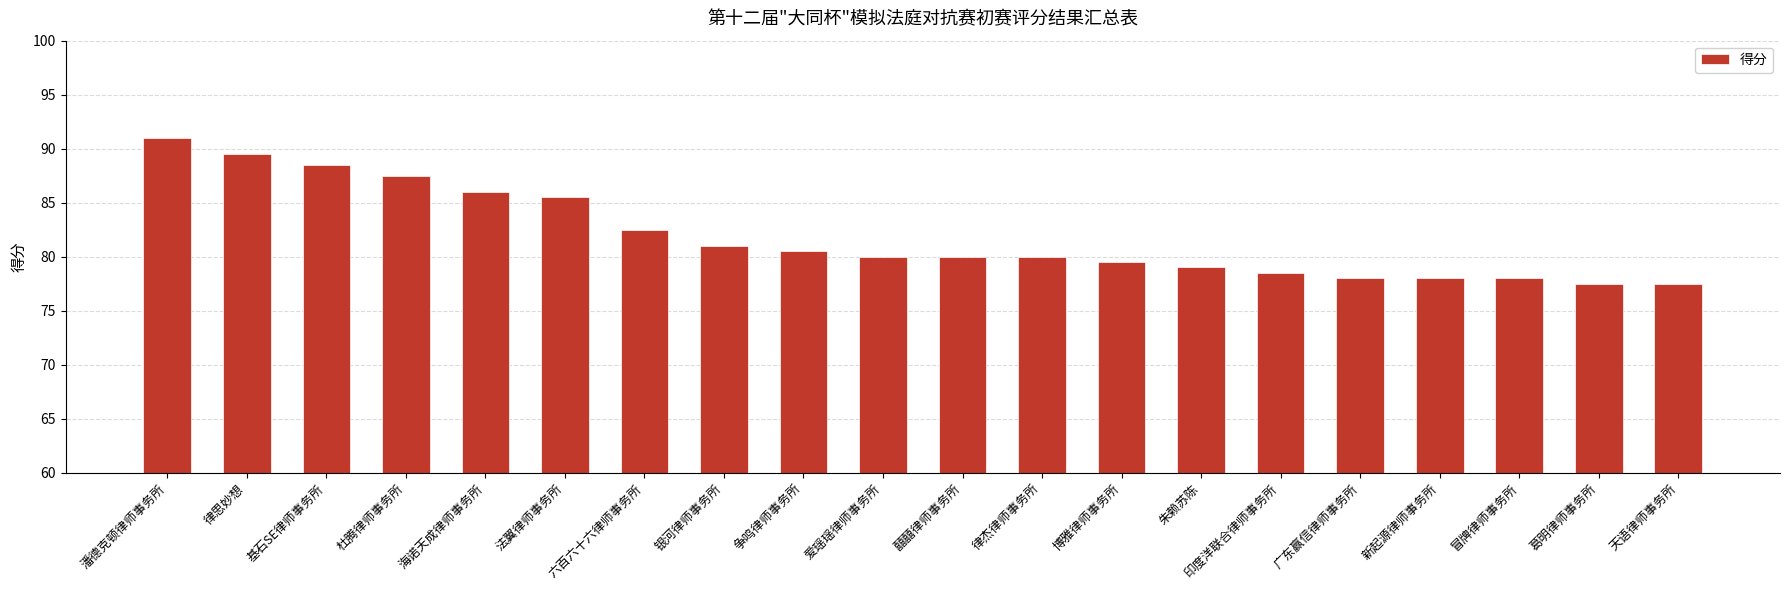

Reading left to right, extract all data points from this chart.

91.0	89.5	88.5	87.5	86.0	85.5	82.5	81.0	80.5	80.0	80.0	80.0	79.5	79.0	78.5	78.0	78.0	78.0	77.5	77.5